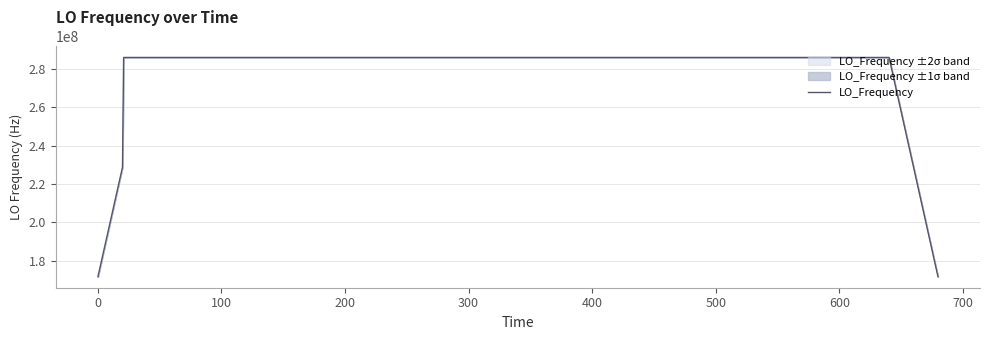

What is the lowest value of the LO_Frequency series?

171628199.5